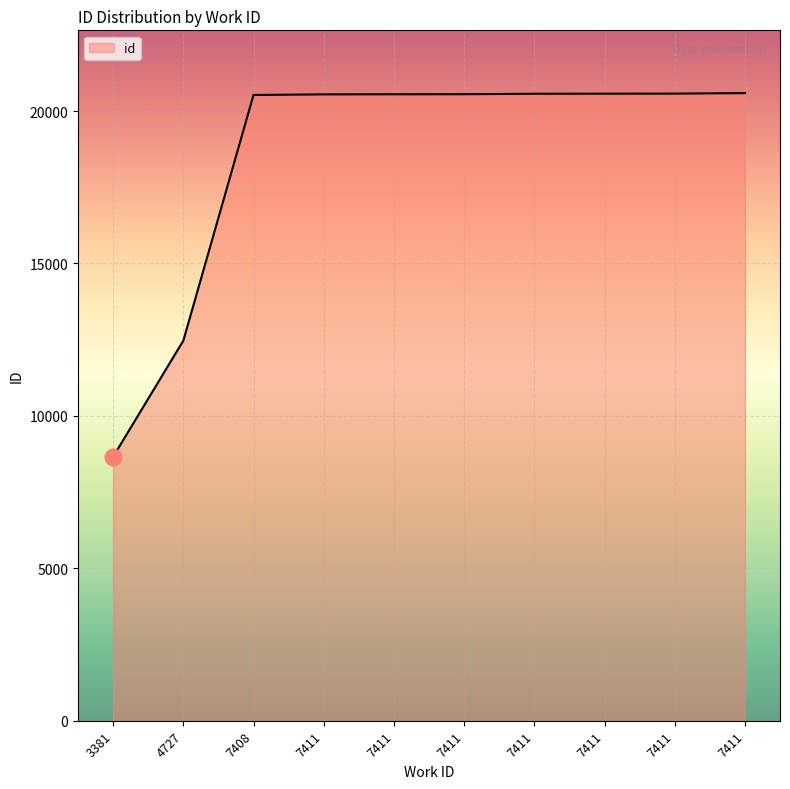

What is the value of the 8th point from the left?

20548